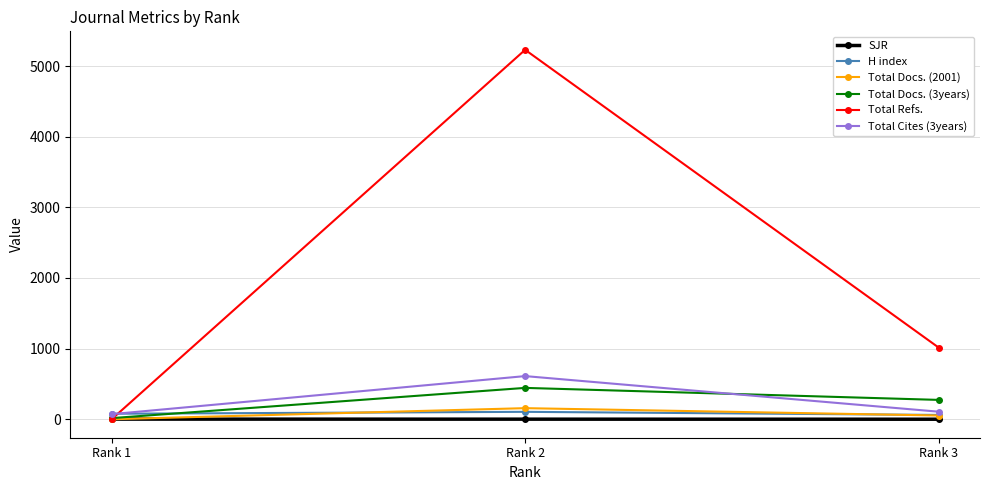

Is it true that Total Refs. equals 7005.9 at Rank 2?

False